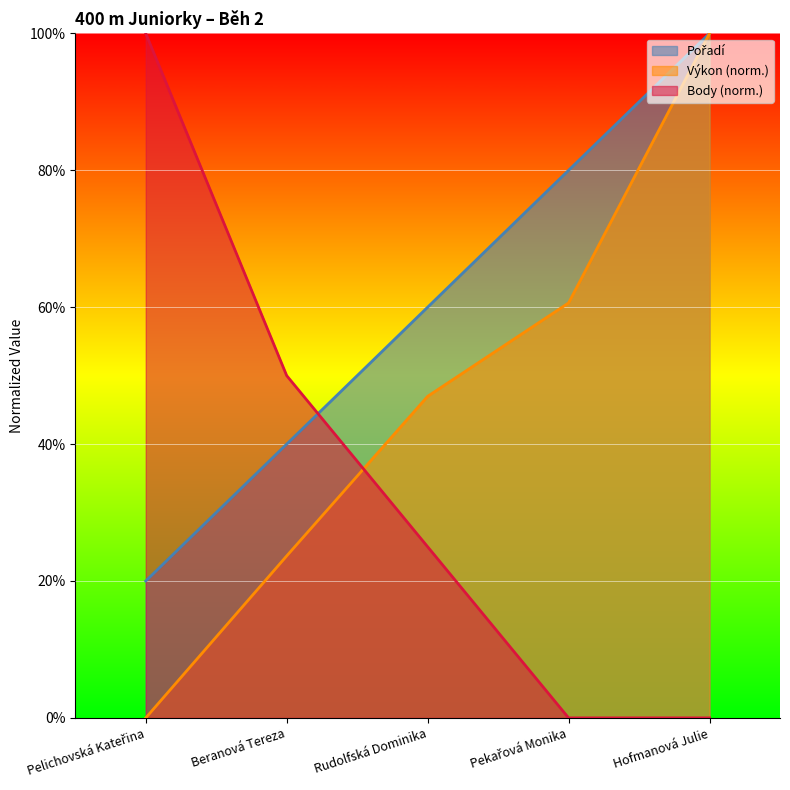

Rank the series by their maximum value, from lowest to highest.

Pořadí, Výkon, Body